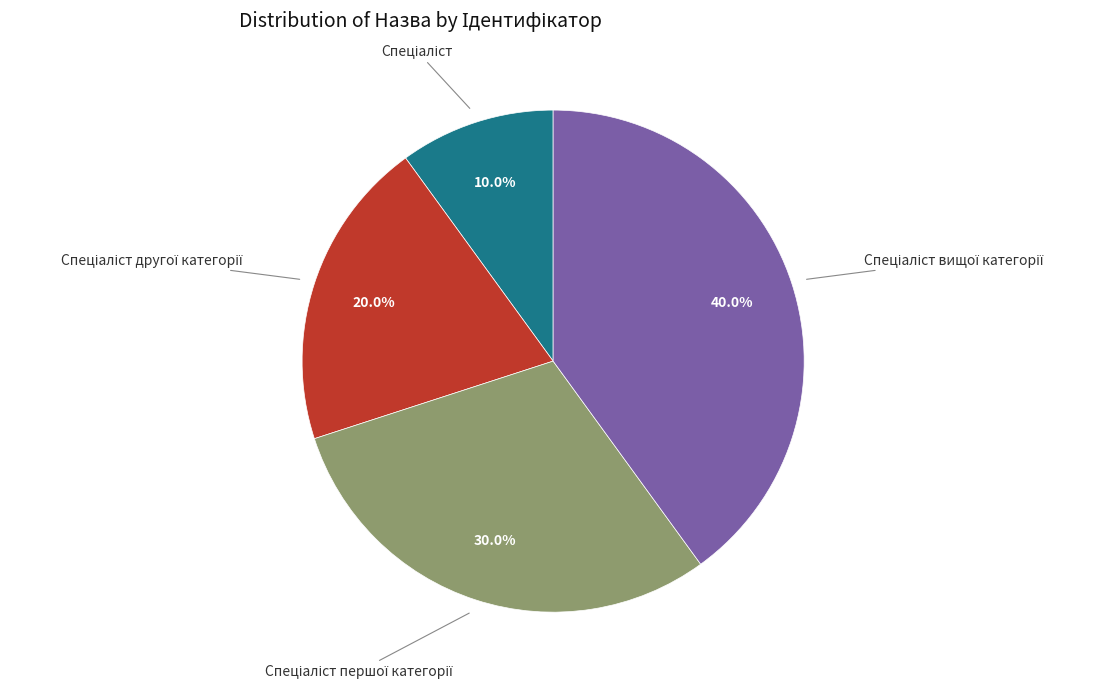

Is there a majority slice in this chart?

No